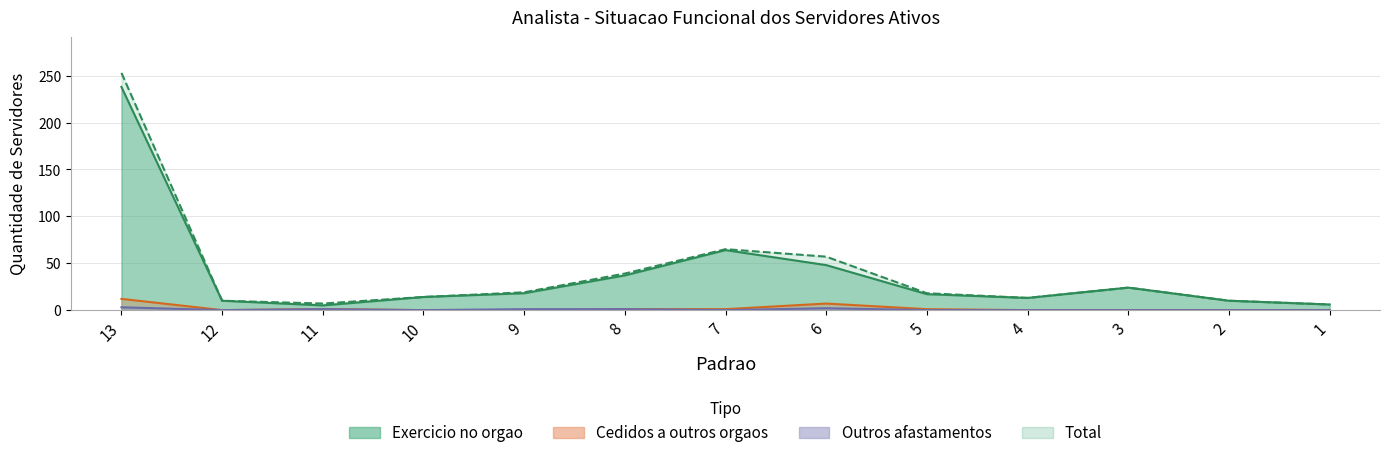

How many distinct data groups are displayed?

4